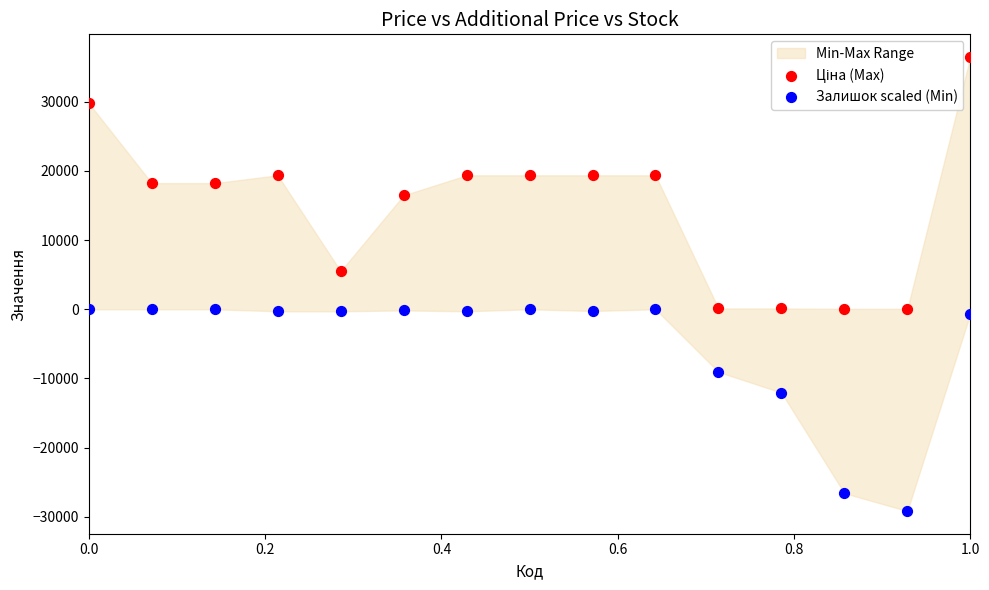

What is the X range (max minus min) for the scatter plot?

1.0